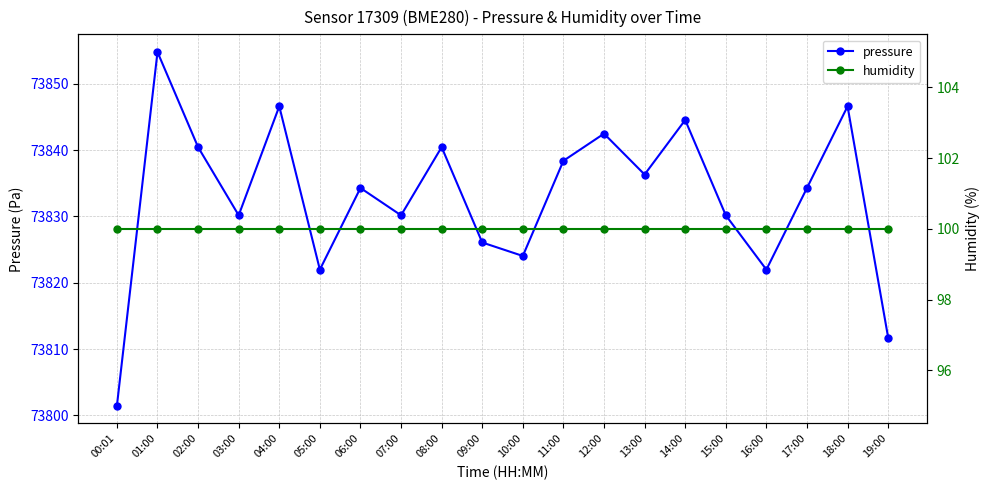

True or false: pressure and humidity intersect in this chart.

False